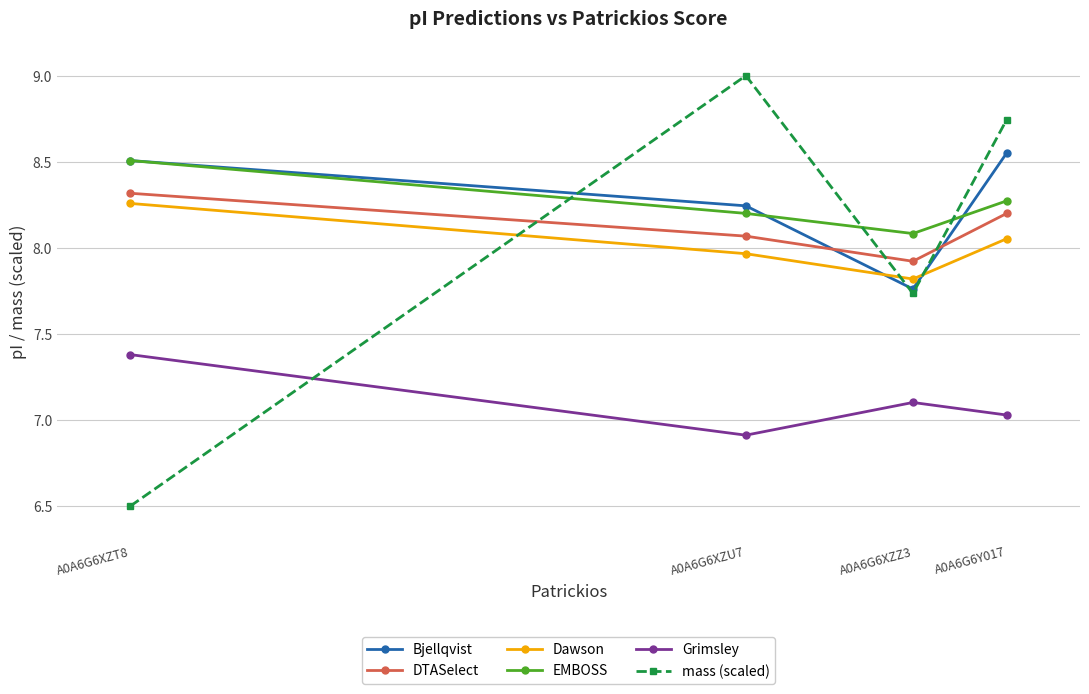

What are all the series names shown in the legend?

Bjellqvist, DTASelect, Dawson, EMBOSS, Grimsley, mass (scaled)